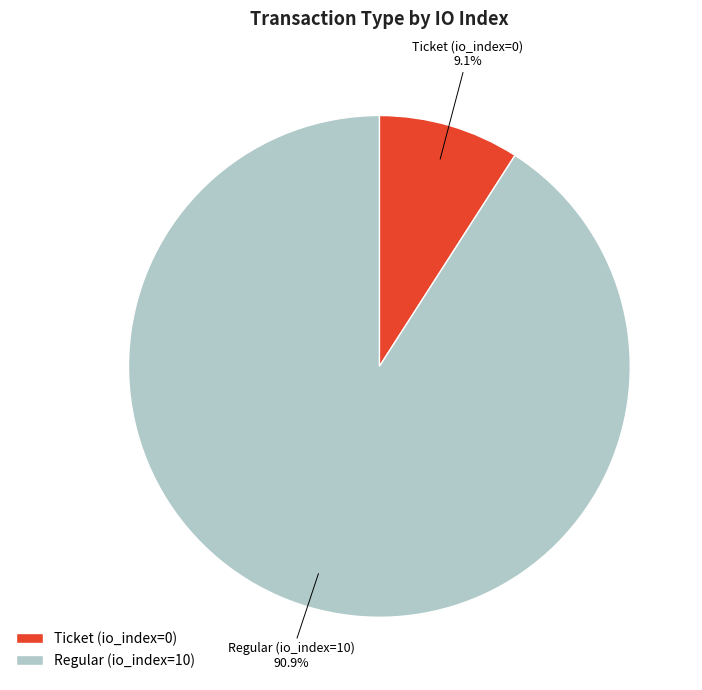

What is the smallest slice in the pie chart?

Ticket (io_index=0)